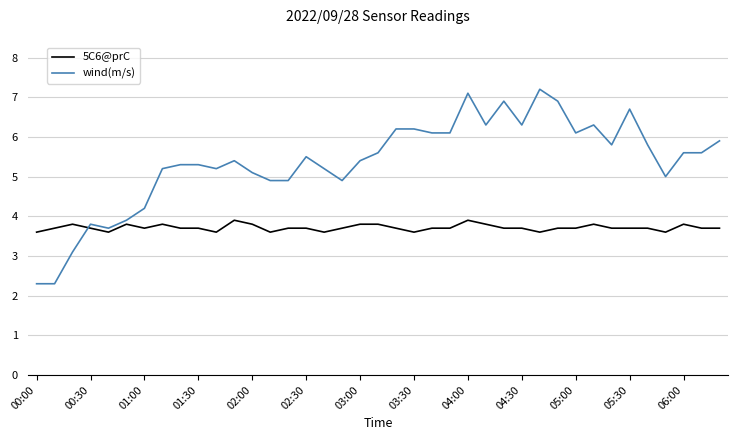

Reading right to left, list all the values displayed in this chart.

5C6@prC: 3.7	3.7	3.8	3.6	3.7	3.7	3.7	3.8	3.7	3.7	3.6	3.7	3.7	3.8	3.9	3.7	3.7	3.6	3.7	3.8	3.8	3.7	3.6	3.7	3.7	3.6	3.8	3.9	3.6	3.7	3.7	3.8	3.7	3.8	3.6	3.7	3.8	3.7	3.6
wind(m/s): 5.9	5.6	5.6	5.0	5.8	6.7	5.8	6.3	6.1	6.9	7.2	6.3	6.9	6.3	7.1	6.1	6.1	6.2	6.2	5.6	5.4	4.9	5.2	5.5	4.9	4.9	5.1	5.4	5.2	5.3	5.3	5.2	4.2	3.9	3.7	3.8	3.1	2.3	2.3